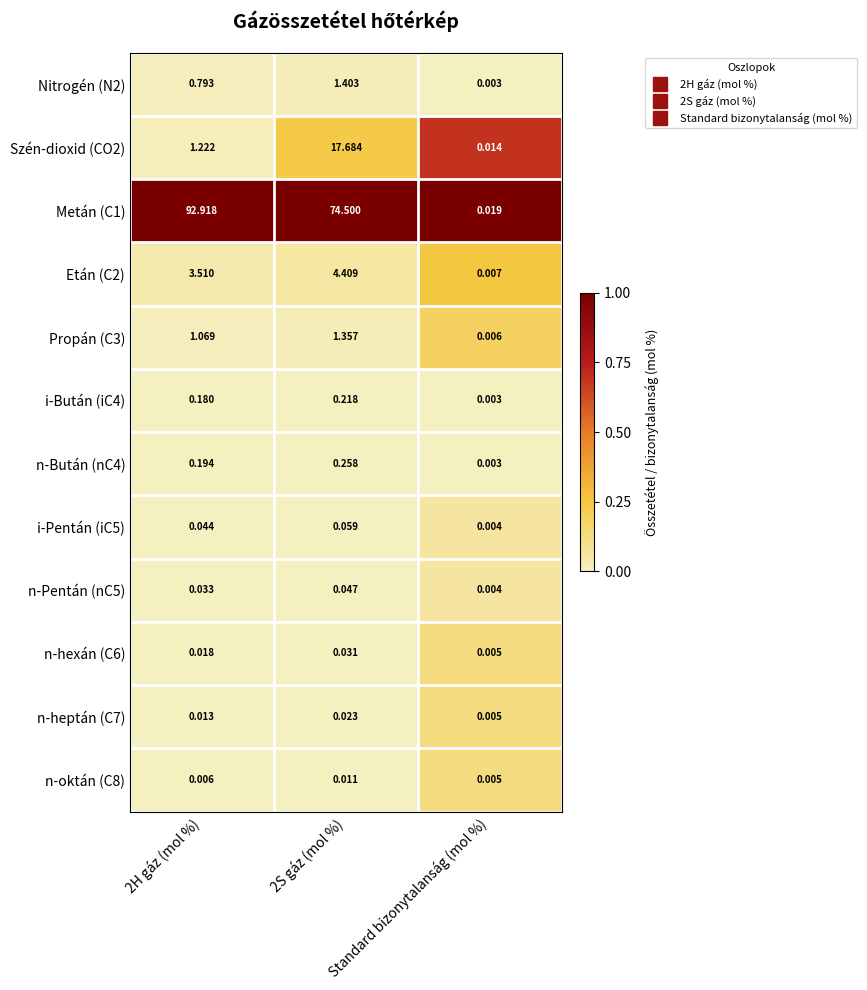

Which category has the lowest value in the n-Pentán (nC5) series?

Standard bizonytalanság (mol %)